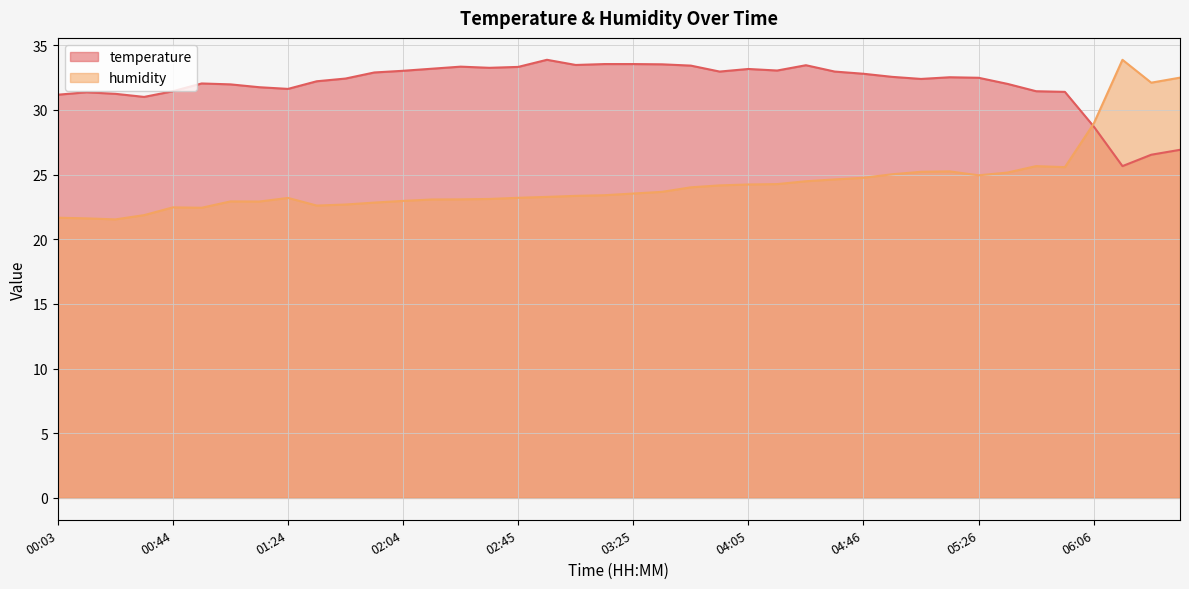

How many lines are shown in the chart?

2